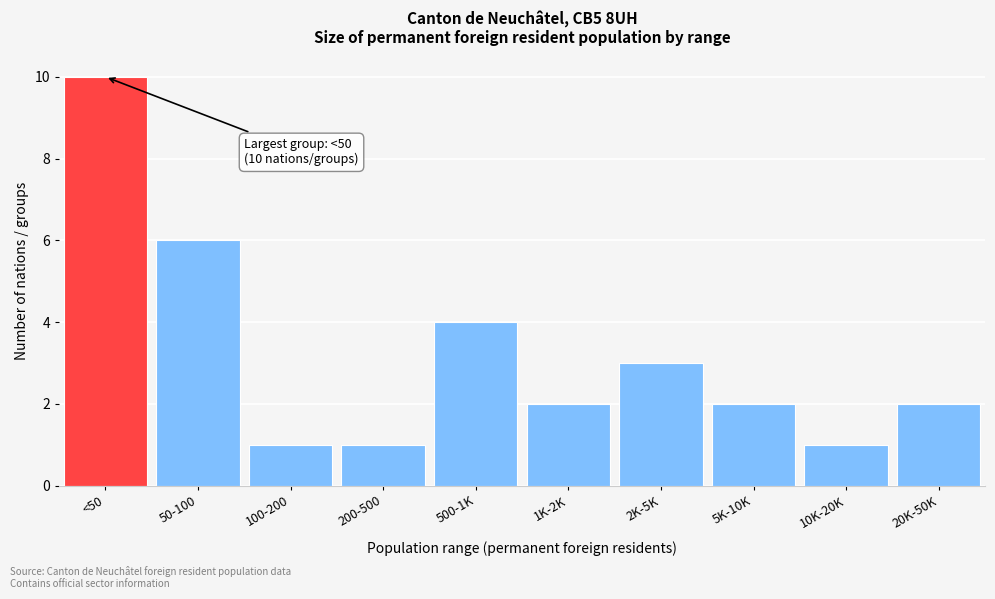

Reading left to right, what are all the values shown in this chart?

<50=10	50-100=6	100-200=1	200-500=1	500-1K=4	1K-2K=2	2K-5K=3	5K-10K=2	10K-20K=1	20K-50K=2